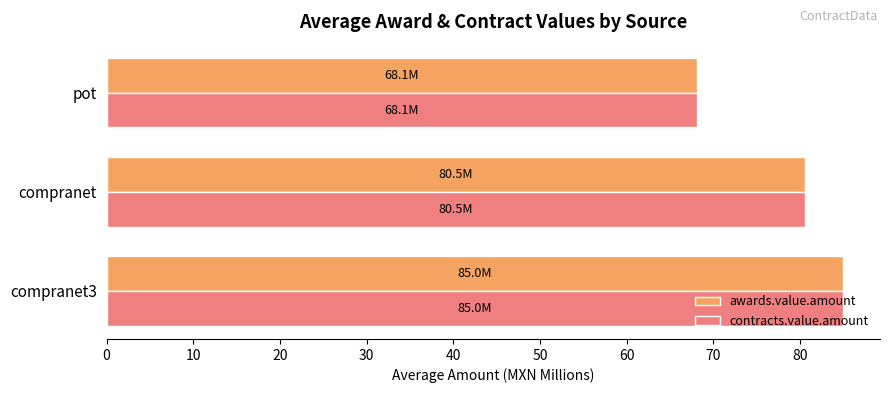

How many data points in awards.value.amount are above 80?

2